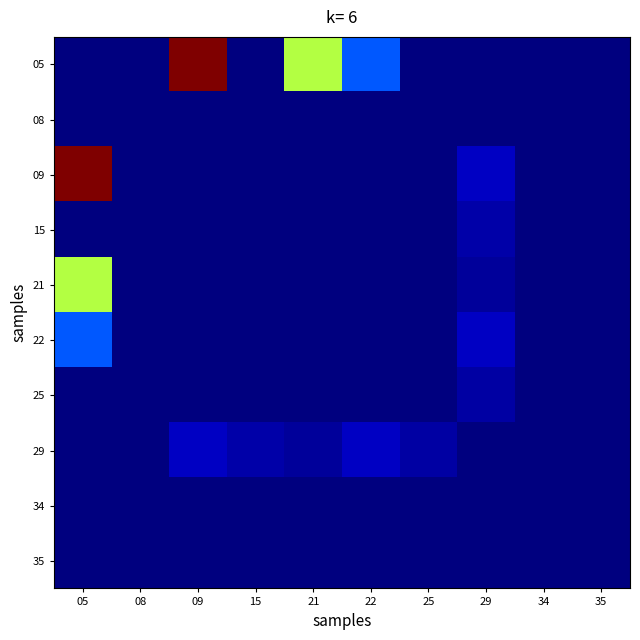

Which series has the largest total across all categories?

05